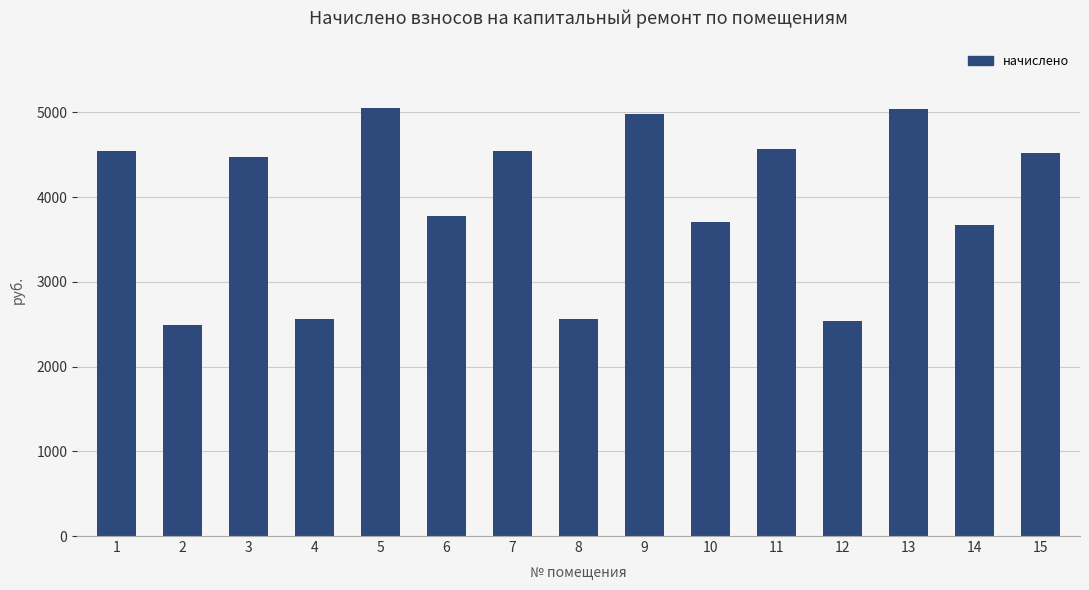

What is the value of the 8th bar from the left?

2565.5